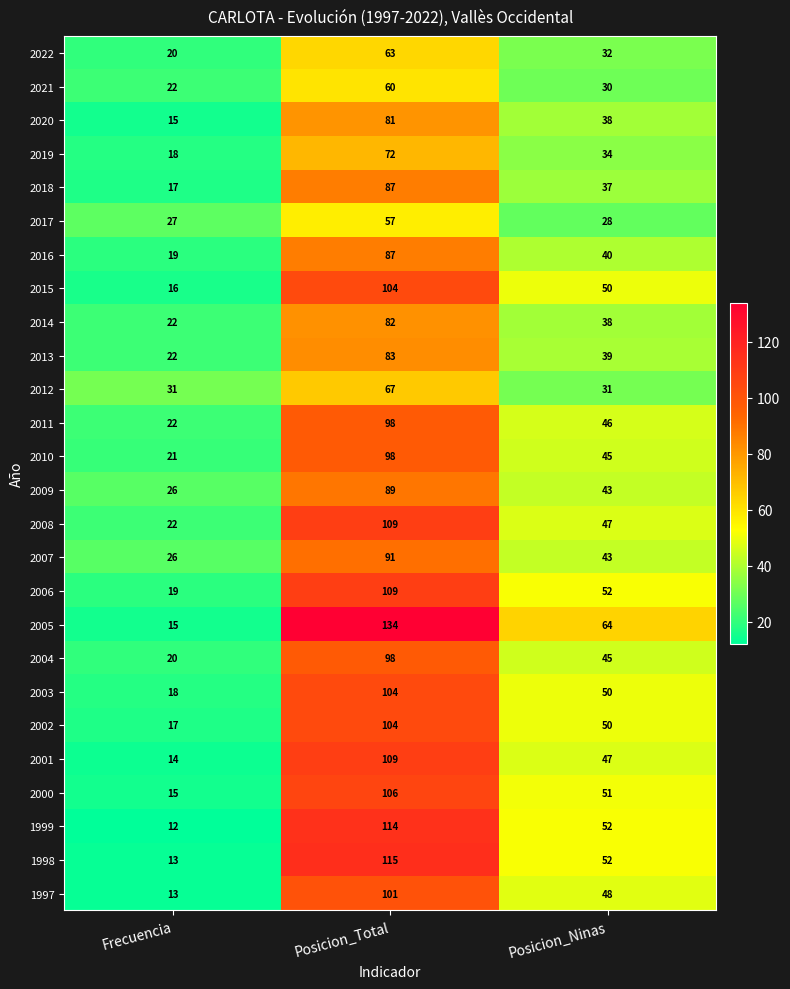

Is it true that 2015 equals 16 at Frecuencia?

True